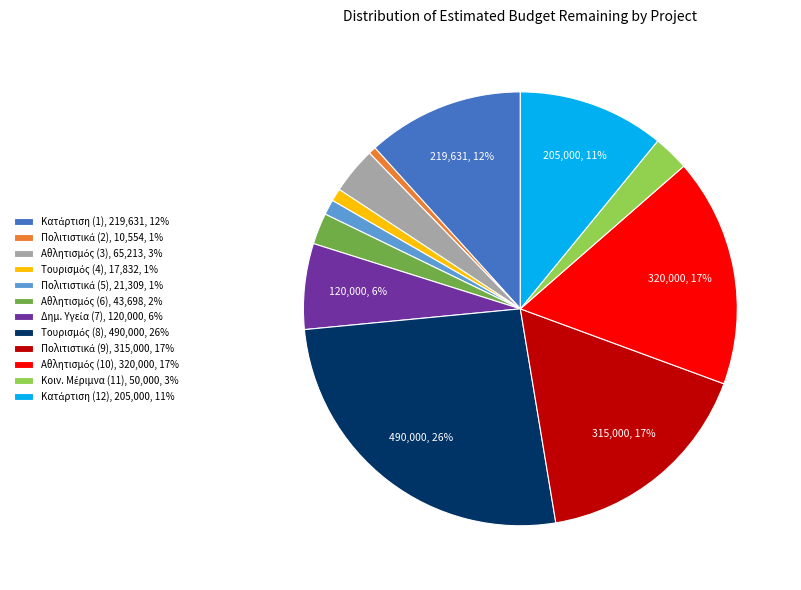

How many slices are in this pie chart?

12